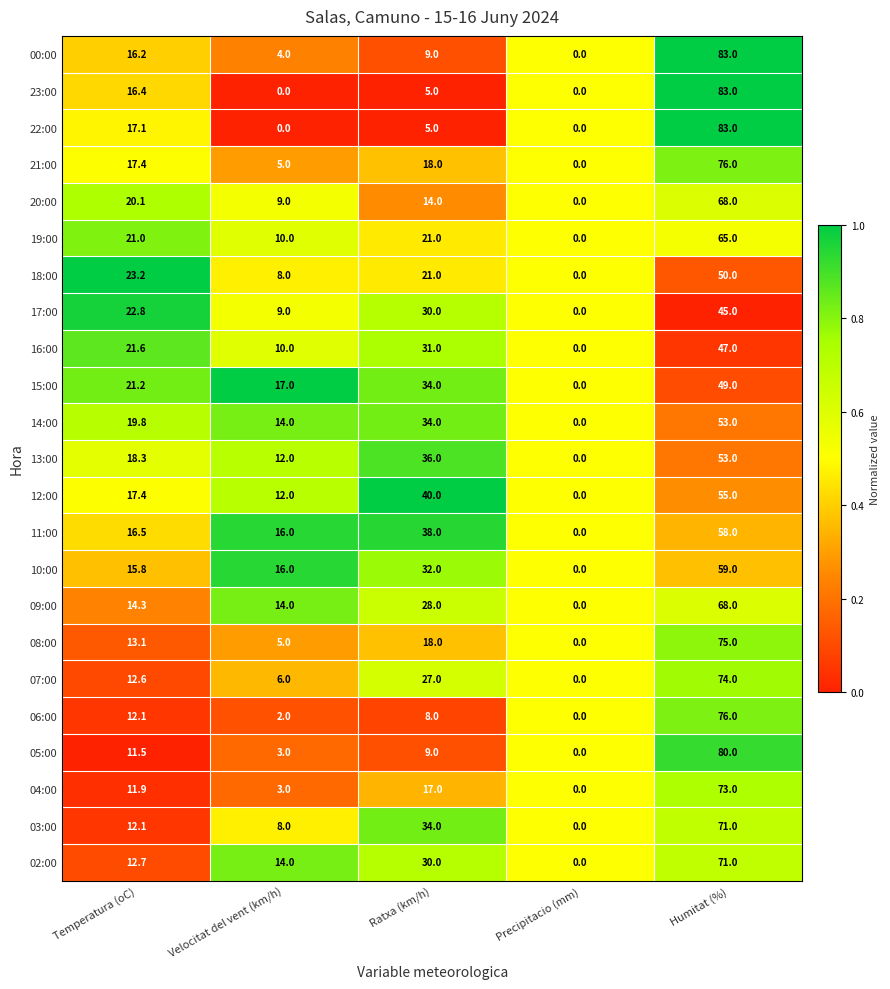

What is the difference between the highest and lowest values at Ratxa (km/h)?

35.0